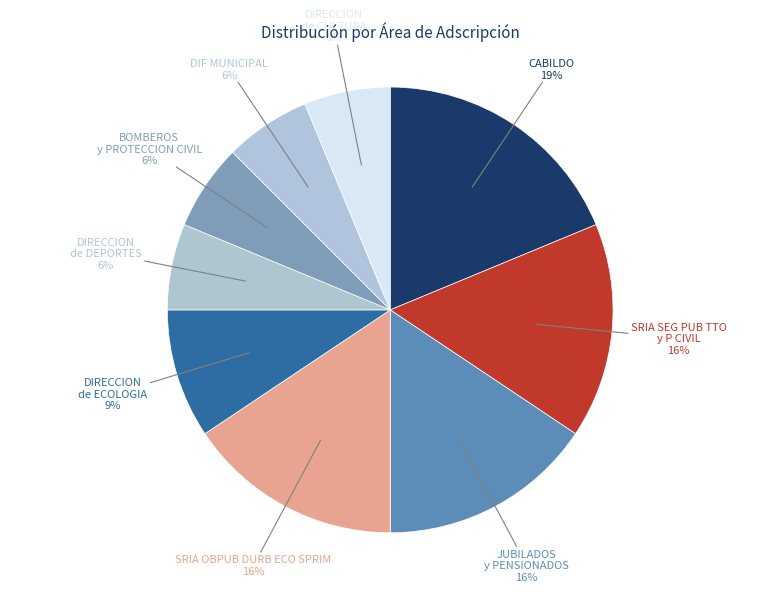

How many slices are in this pie chart?

9